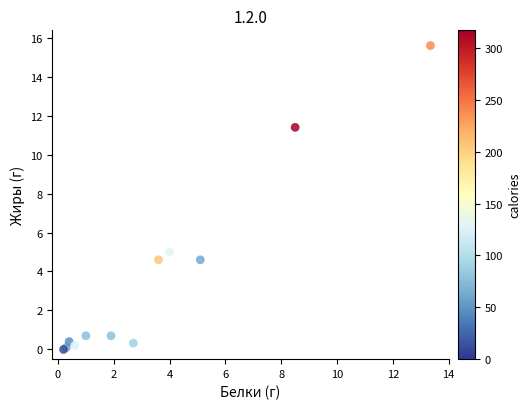

What Y value in the scatter plot is closest to 7?

5.0